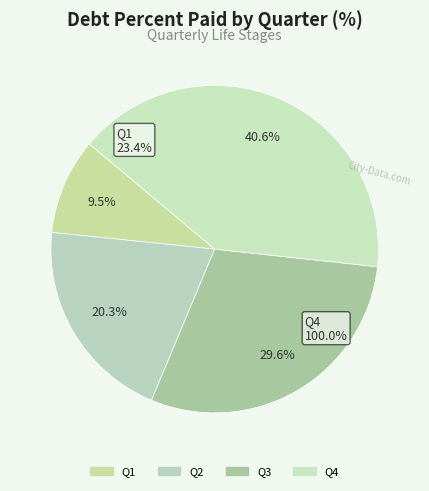

To the nearest percent, what is the average slice percentage?

25%